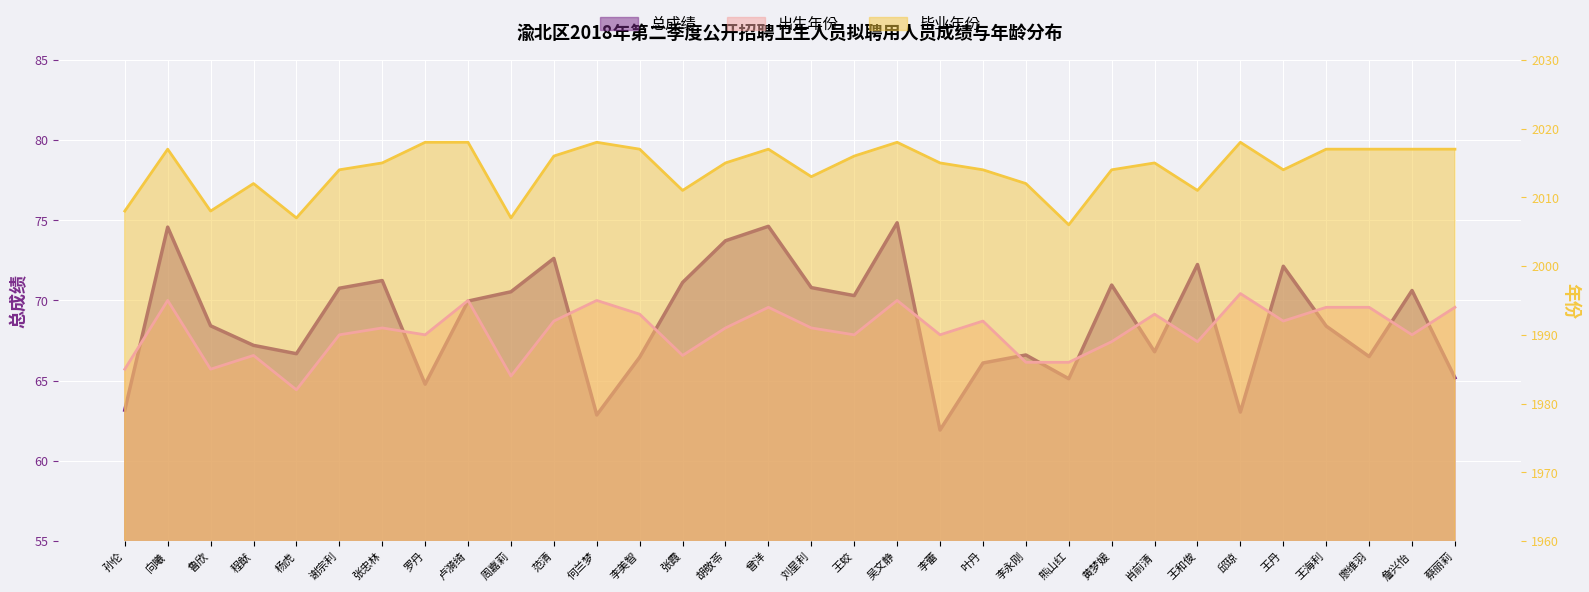

Reading left to right, what are all the values shown in this chart?

总成绩: 孙伦=63.2	向曦=74.6	鲁欣=68.4	程猷=67.2	杨虎=66.7	谢宗利=70.8	张忠林=71.2	罗丹=64.8	卢漪绮=70.0	周嘉莉=70.5	范清=72.6	何兰梦=62.9	李美智=66.5	张霞=71.1	胡敬苓=73.7	曾洋=74.6	刘星利=70.8	王蛟=70.3	吴文静=74.8	李蕾=61.9	叶丹=66.1	李永刚=66.6	熊山红=65.1	黄梦媛=71.0	肖前清=66.8	王和俊=72.2	邱琼=63.0	王丹=72.1	王海利=68.4	廖维羽=66.5	詹兴怡=70.6	蔡丽莉=65.2
出生年份: 孙伦=1985.0	向曦=1995.0	鲁欣=1985.0	程猷=1987.0	杨虎=1982.0	谢宗利=1990.0	张忠林=1991.0	罗丹=1990.0	卢漪绮=1995.0	周嘉莉=1984.0	范清=1992.0	何兰梦=1995.0	李美智=1993.0	张霞=1987.0	胡敬苓=1991.0	曾洋=1994.0	刘星利=1991.0	王蛟=1990.0	吴文静=1995.0	李蕾=1990.0	叶丹=1992.0	李永刚=1986.0	熊山红=1986.0	黄梦媛=1989.0	肖前清=1993.0	王和俊=1989.0	邱琼=1996.0	王丹=1992.0	王海利=1994.0	廖维羽=1994.0	詹兴怡=1990.0	蔡丽莉=1994.0
毕业年份: 孙伦=2008.0	向曦=2017.0	鲁欣=2008.0	程猷=2012.0	杨虎=2007.0	谢宗利=2014.0	张忠林=2015.0	罗丹=2018.0	卢漪绮=2018.0	周嘉莉=2007.0	范清=2016.0	何兰梦=2018.0	李美智=2017.0	张霞=2011.0	胡敬苓=2015.0	曾洋=2017.0	刘星利=2013.0	王蛟=2016.0	吴文静=2018.0	李蕾=2015.0	叶丹=2014.0	李永刚=2012.0	熊山红=2006.0	黄梦媛=2014.0	肖前清=2015.0	王和俊=2011.0	邱琼=2018.0	王丹=2014.0	王海利=2017.0	廖维羽=2017.0	詹兴怡=2017.0	蔡丽莉=2017.0